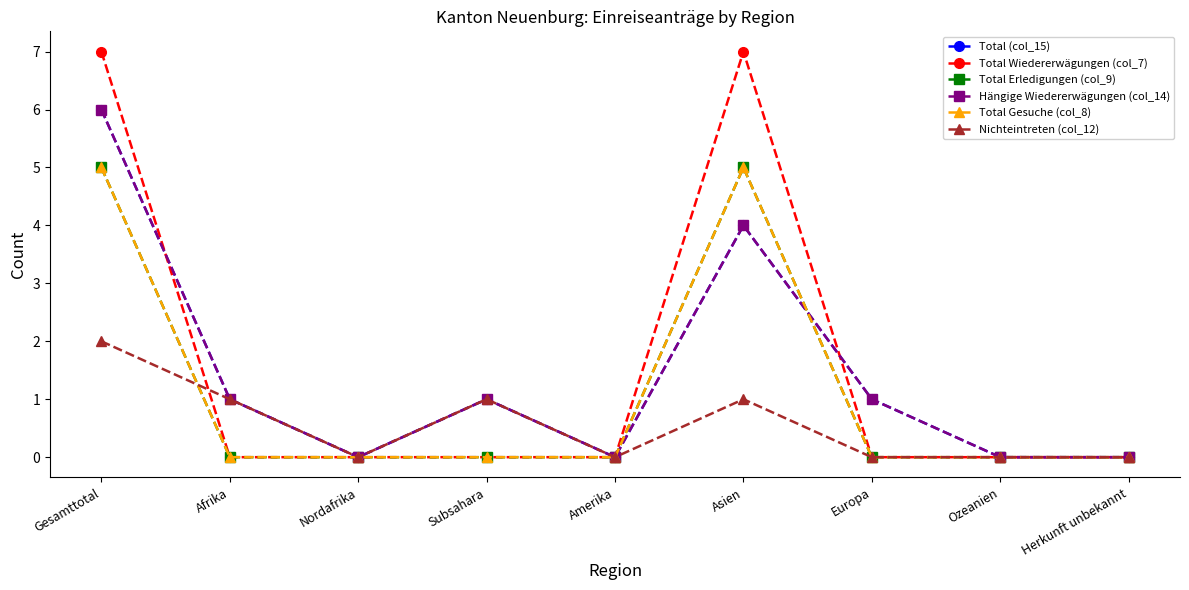

Does the chart have visible grid lines?

No